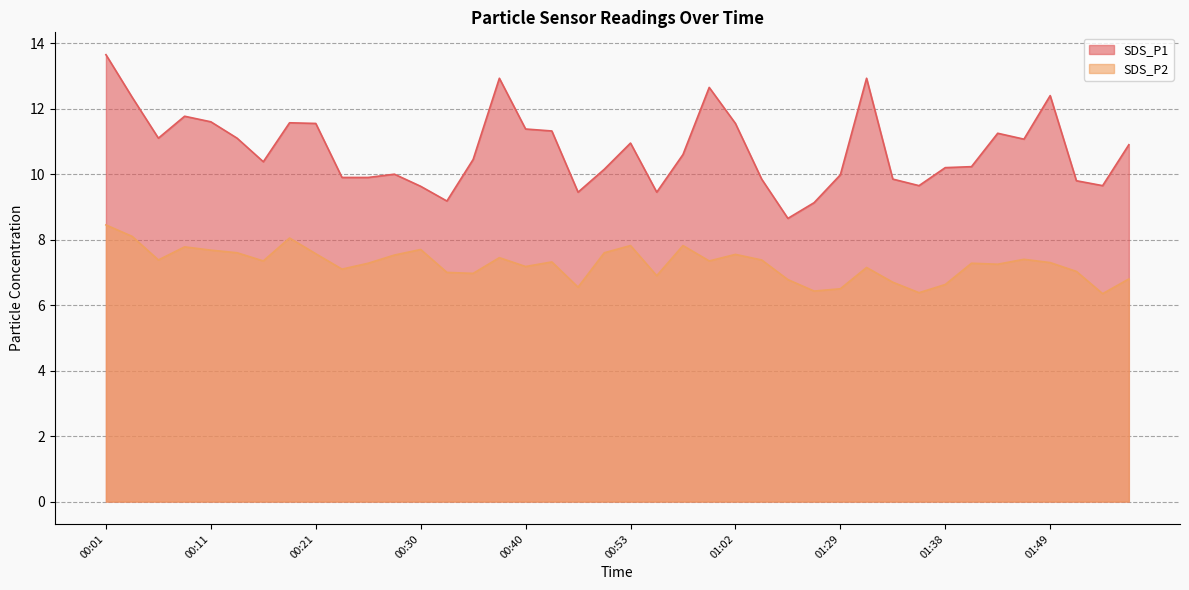

The SDS_P2 series shows 13.6 at 00:50. True or false?

False